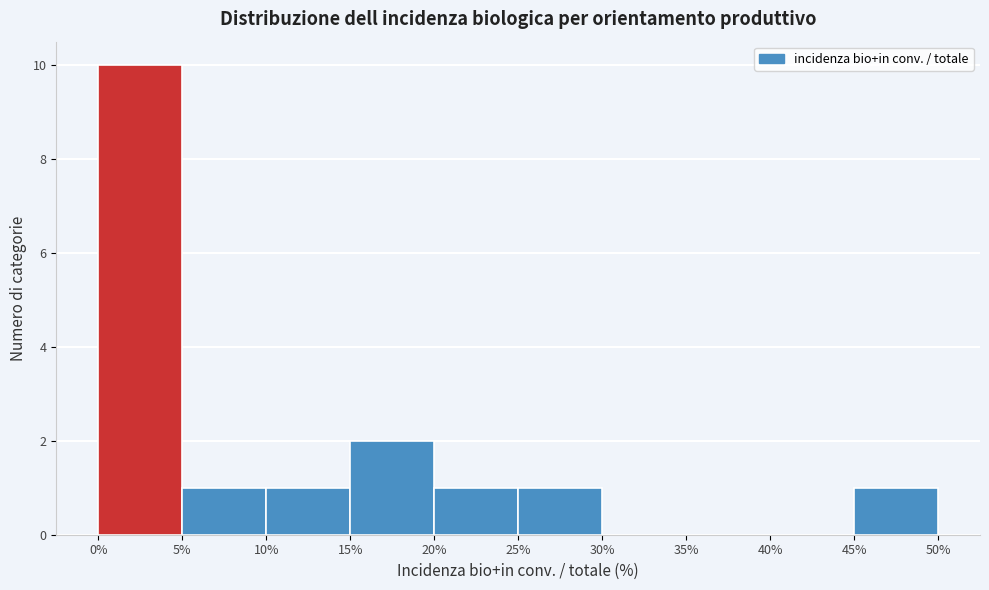

Over which range of the x-axis is the bar tallest?

0% to 5%